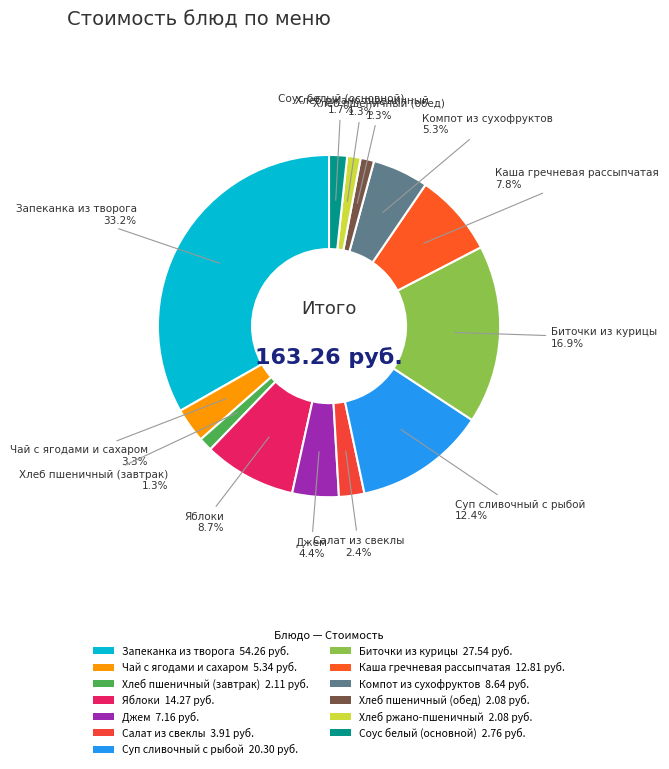

To the nearest percent, what is the difference between the largest and smallest slice percentages?

32%